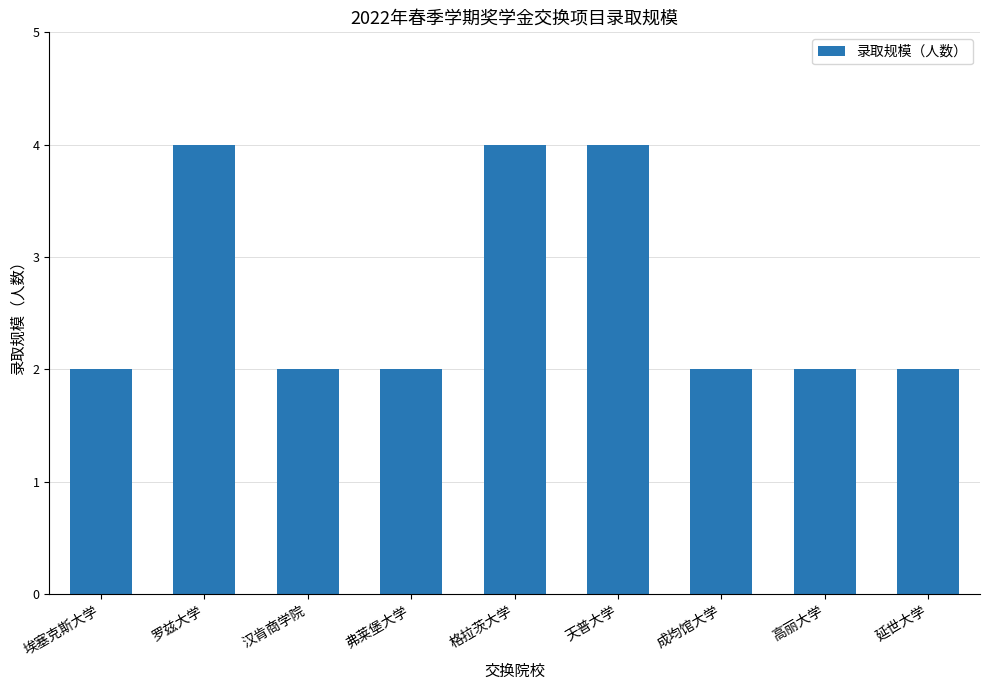

Between 埃塞克斯大学 and 格拉茨大学, which is larger?

格拉茨大学